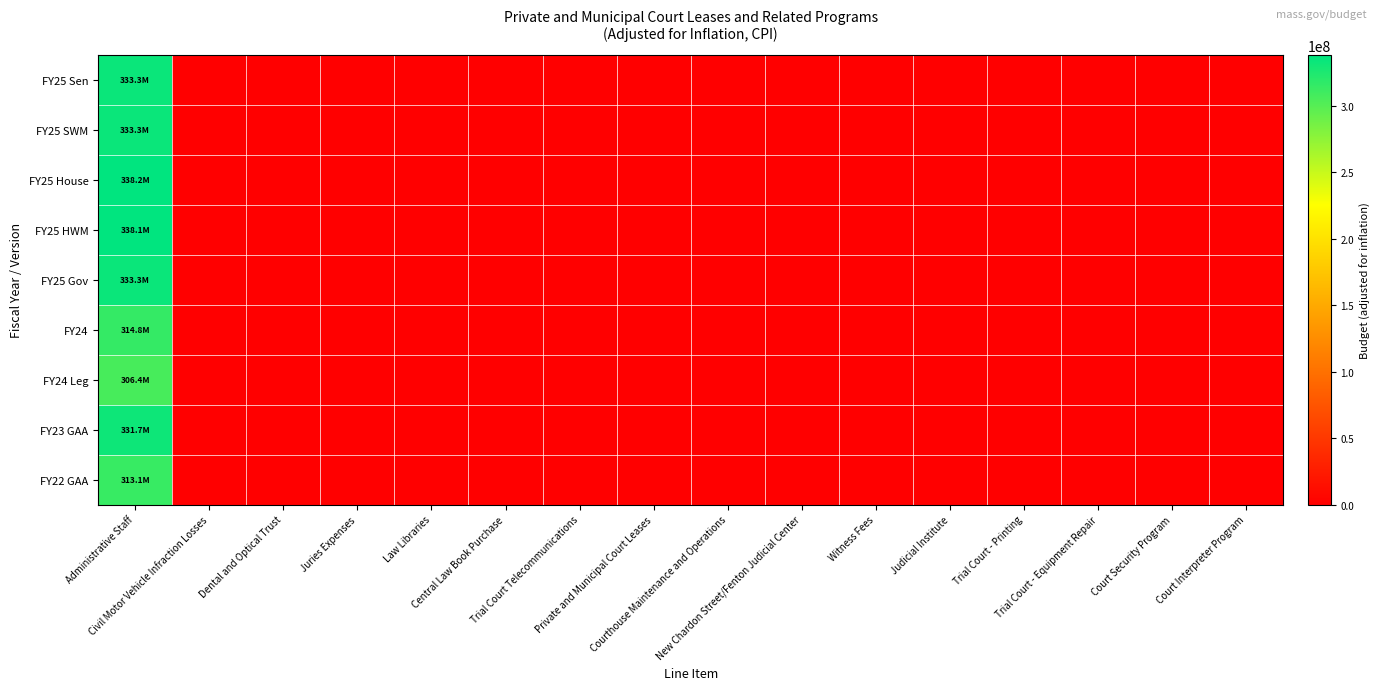

List the series in order of their peak value, lowest first.

FY24 Leg, FY22 GAA, FY24, FY23 GAA, FY25 Sen, FY25 SWM, FY25 Gov, FY25 HWM, FY25 House